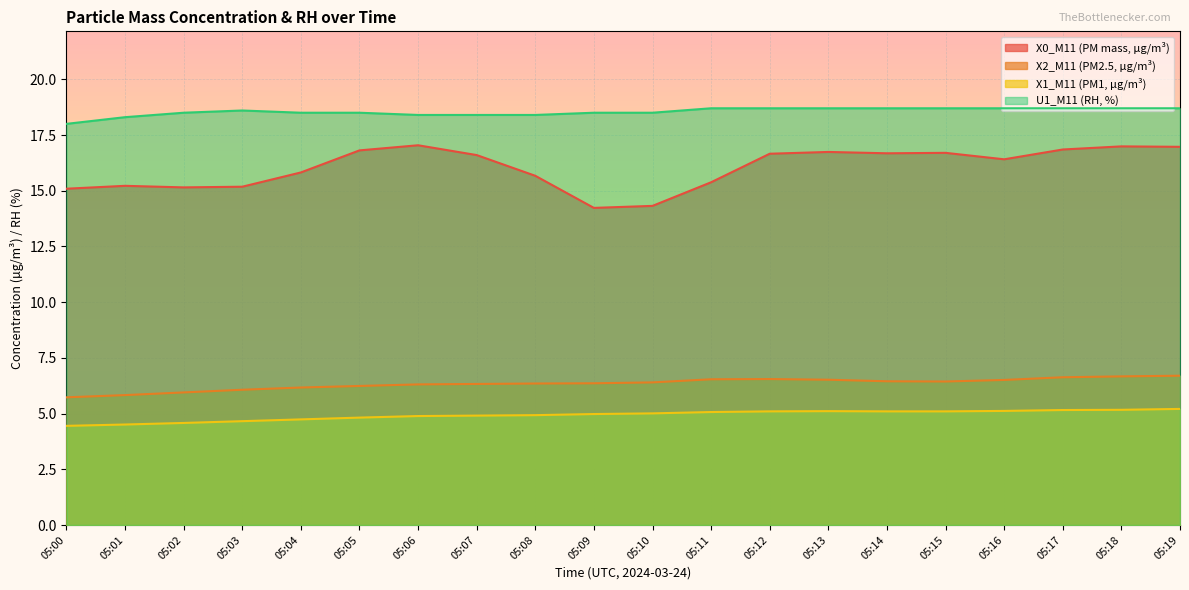

Between 05:07 and 05:19, which series saw the biggest shift?

X2_M11 (PM2.5, µg/m³)